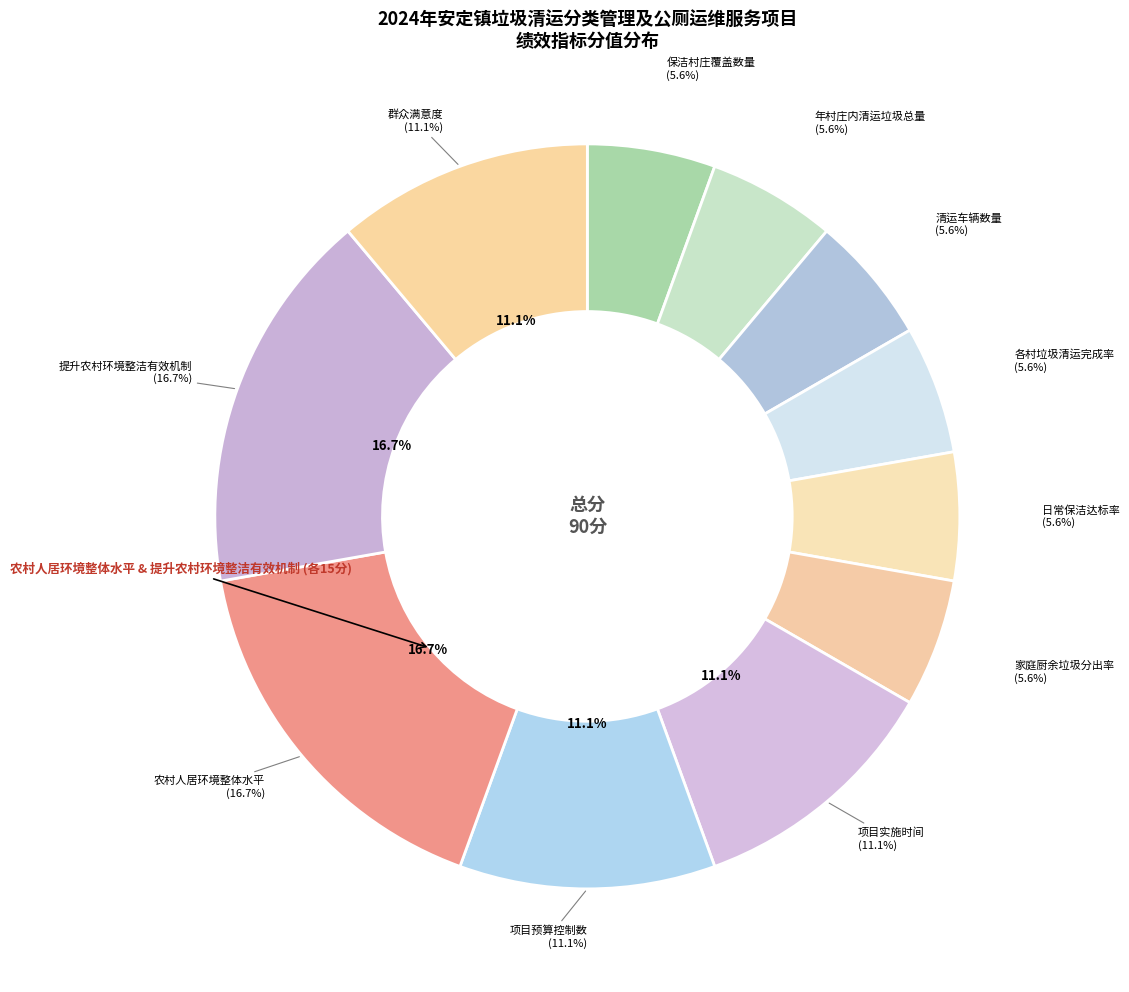

Which slice is the smallest?

保洁村庄覆盖数量